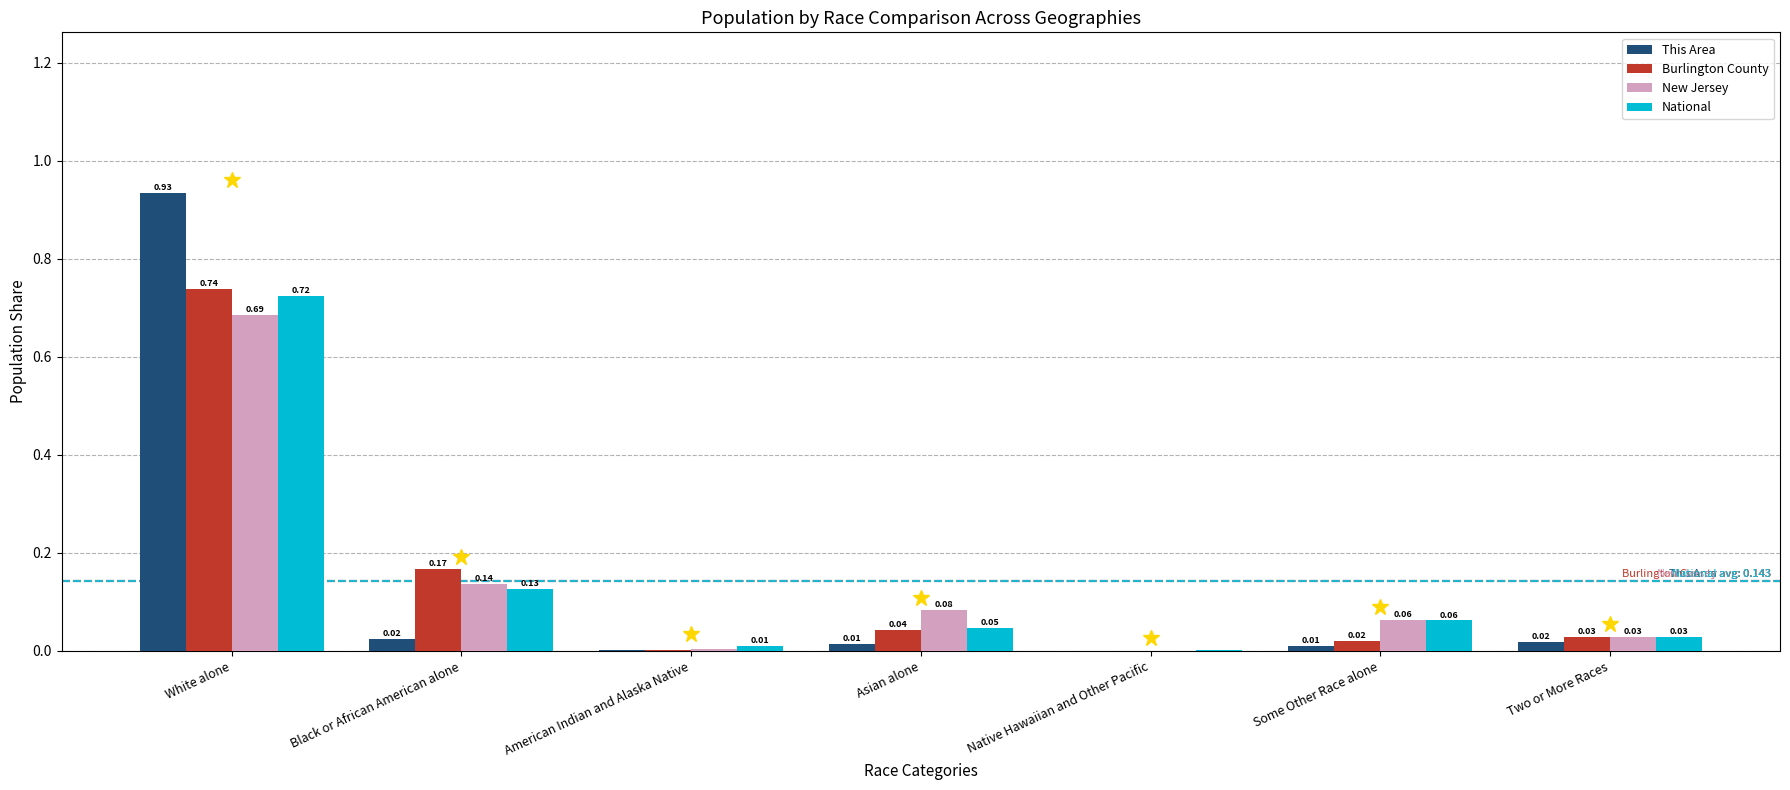

What is the sum of all Burlington County values?

1.0